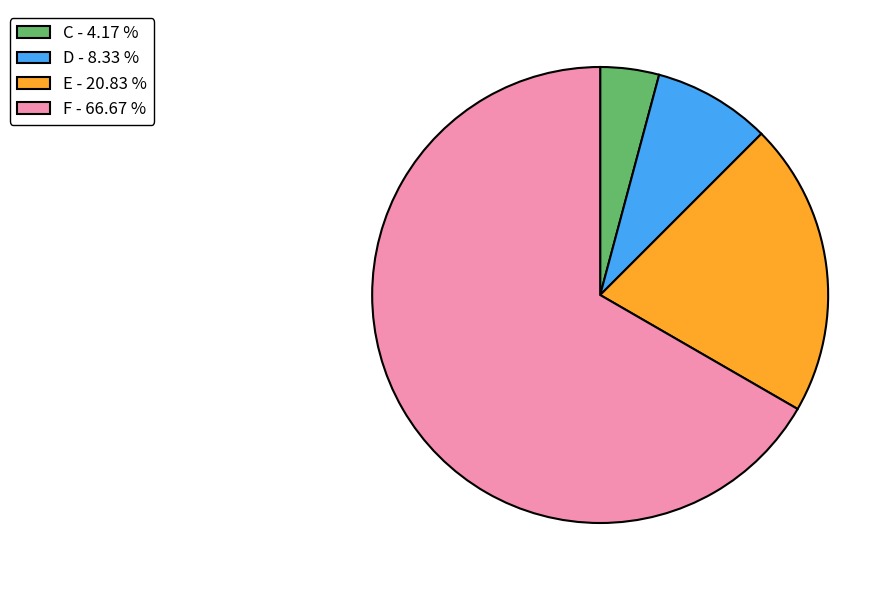

Count the number of slices in the pie.

4